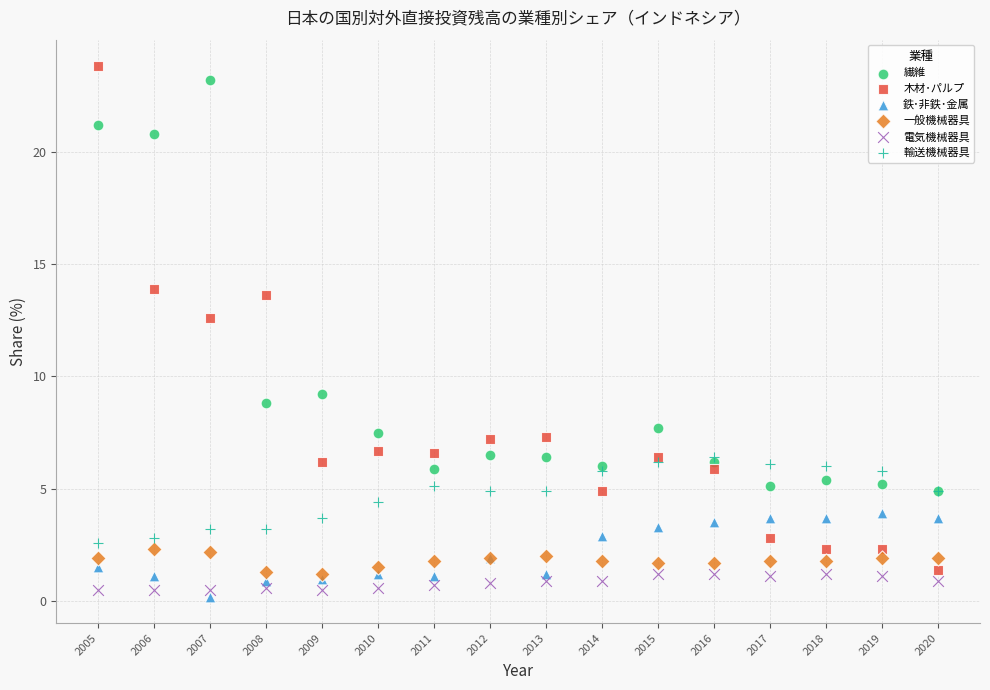

Which series has the widest spread of Y values?

木材･パルプ